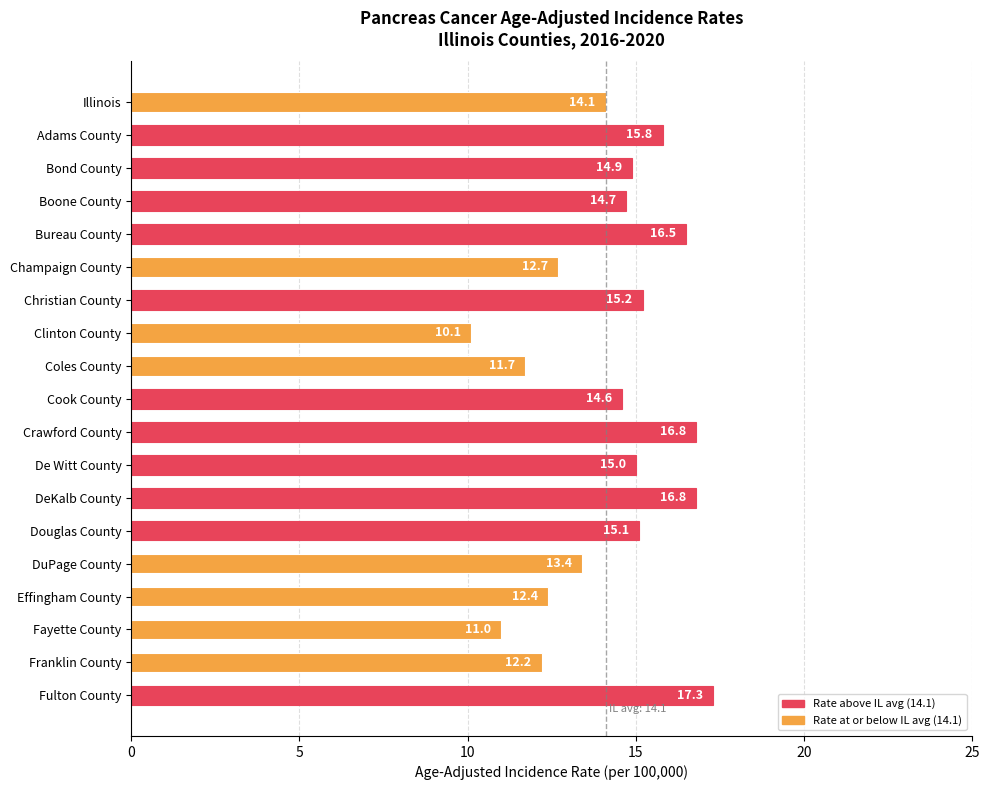

What is the minimum value shown in the chart?

10.1